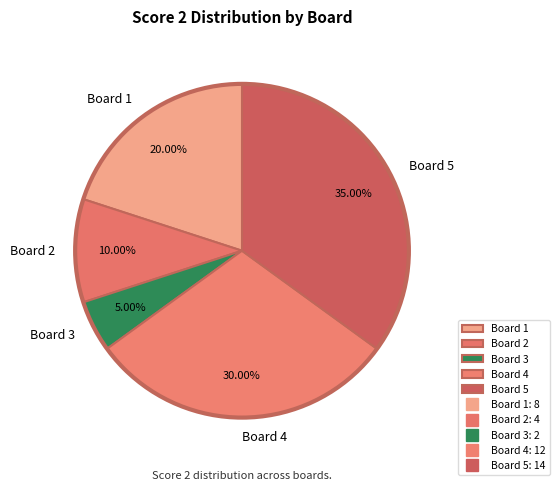

Approximately how many times larger is the value at Board 5 compared to Board 3?

7.0